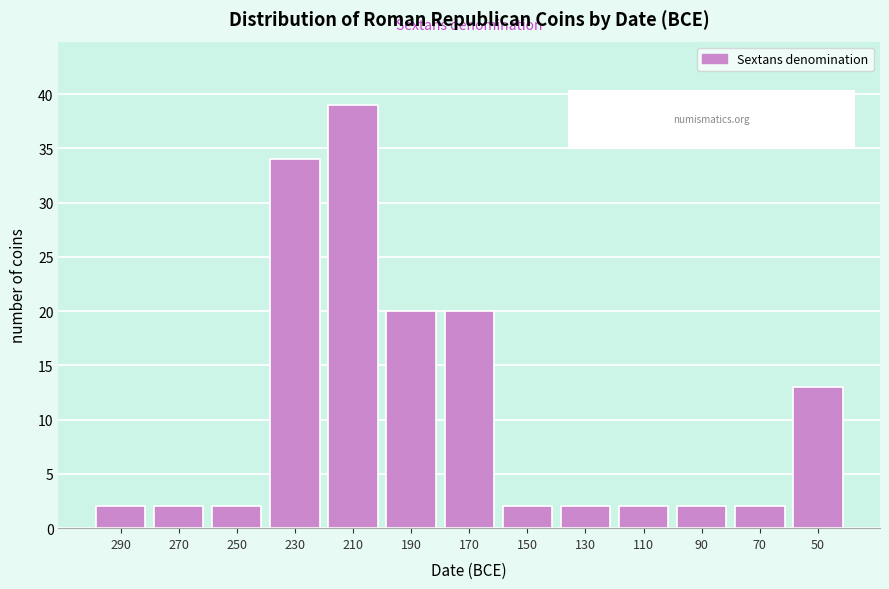

Reading left to right, transcribe all the data shown in this chart.

2	2	2	34	39	20	20	2	2	2	2	2	13